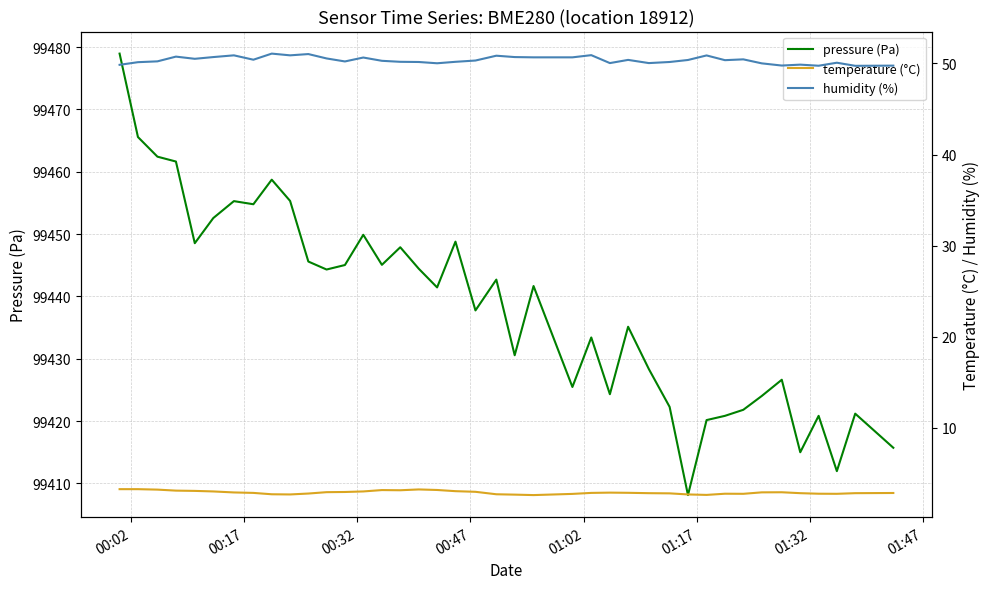

True or false: temperature (°C) and humidity (%) intersect in this chart.

False